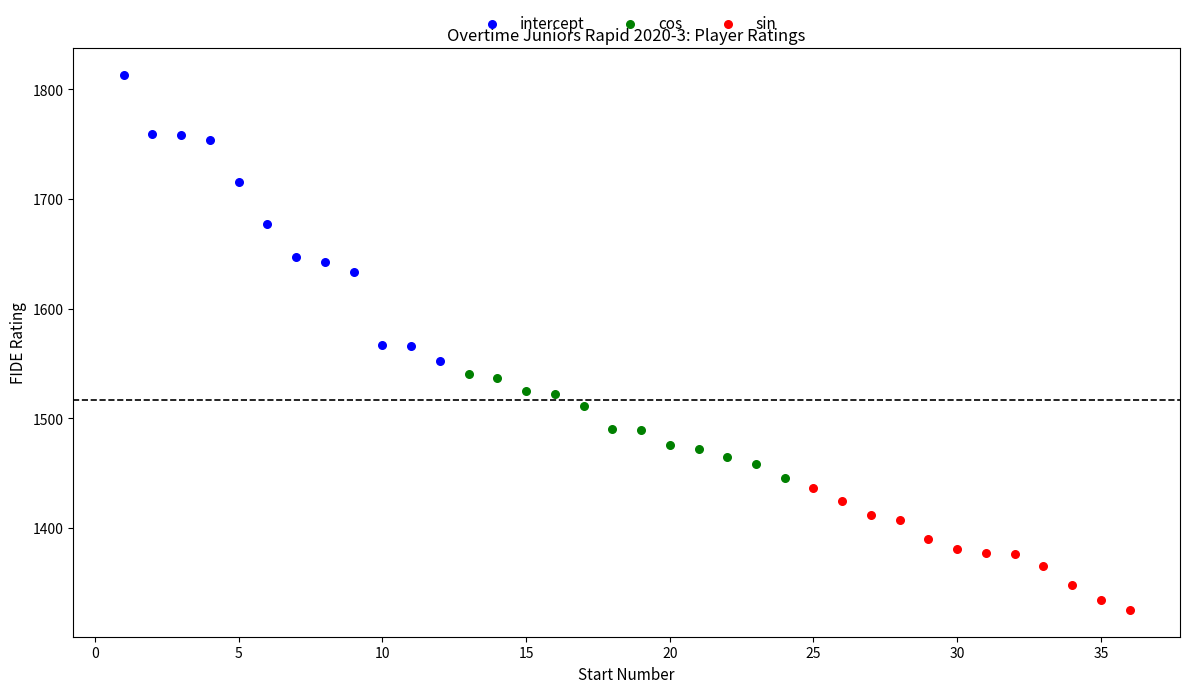

Which series has the largest Y range (max minus min)?

intercept